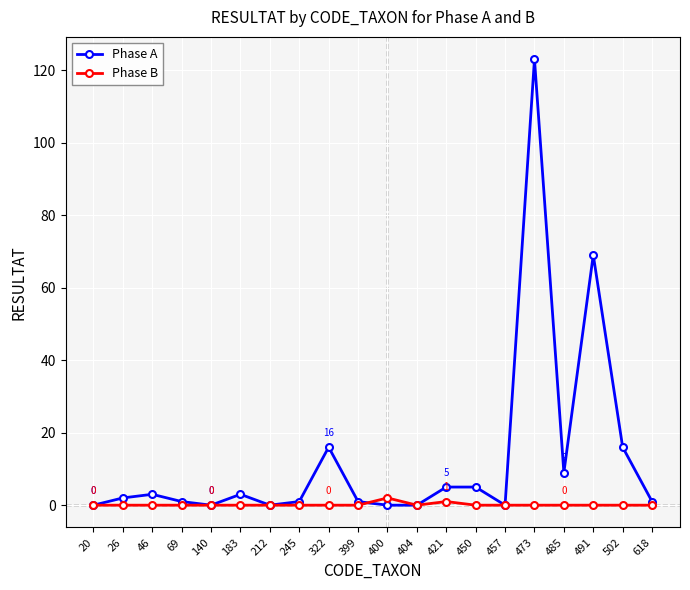

True or false: Phase A has more than 0 points higher than both neighbors.

True